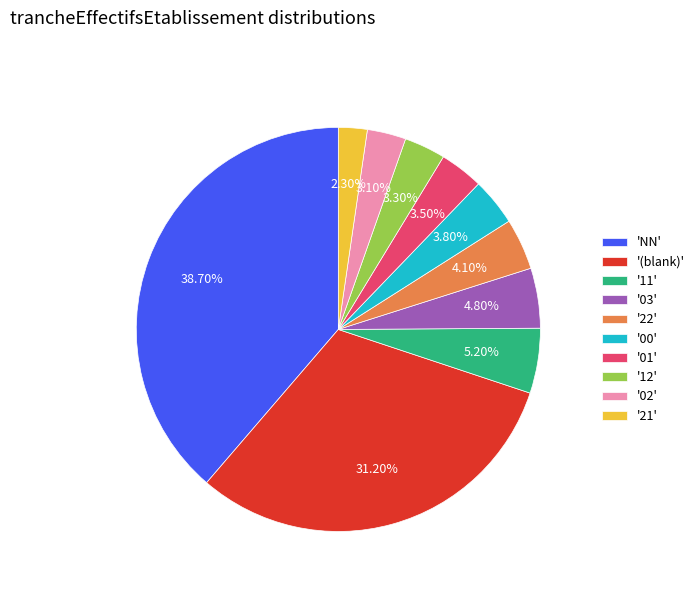

Which has a higher value, '21' or '11'?

'11'